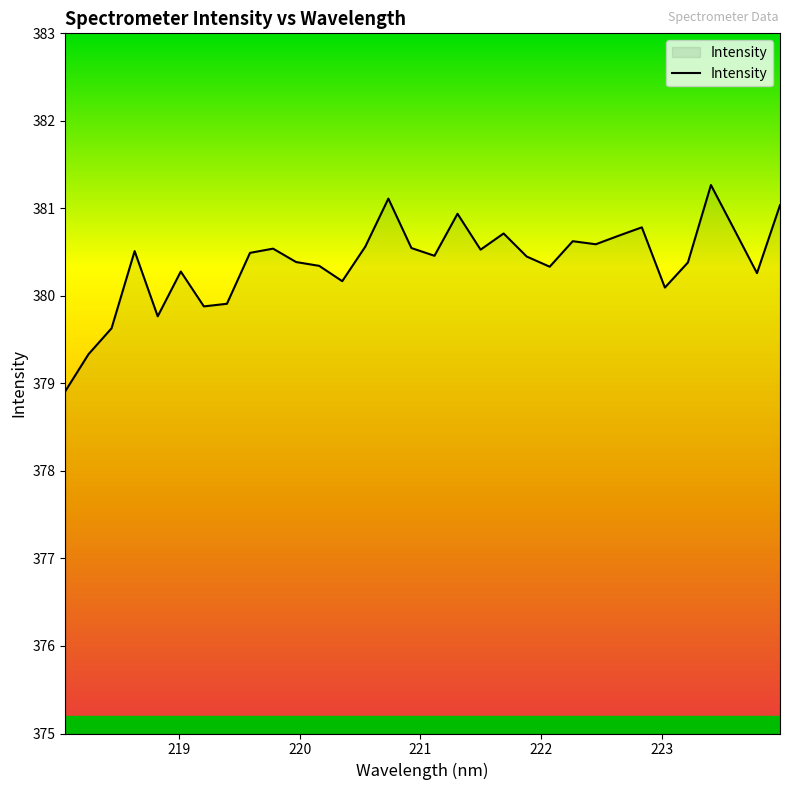

What is the difference between the maximum and minimum values?

2.4